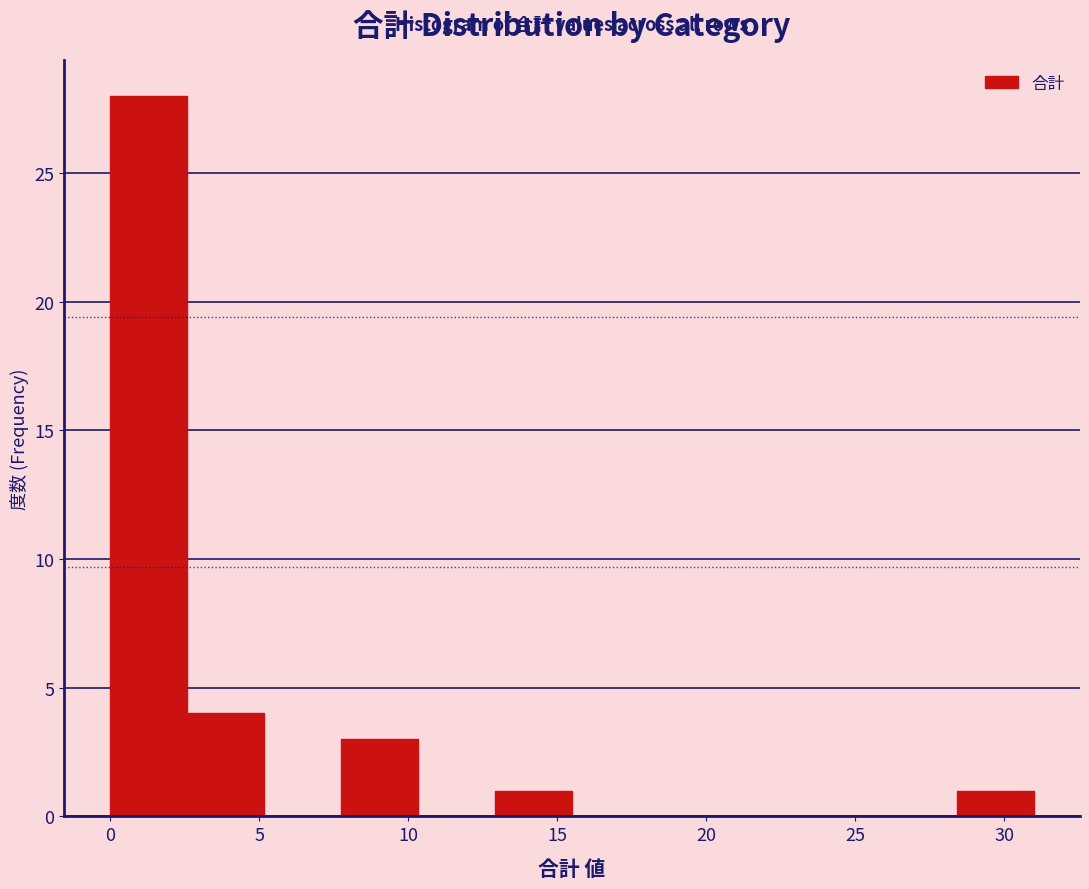

Which range on the x-axis has the tallest bar?

0.0 to 2.5